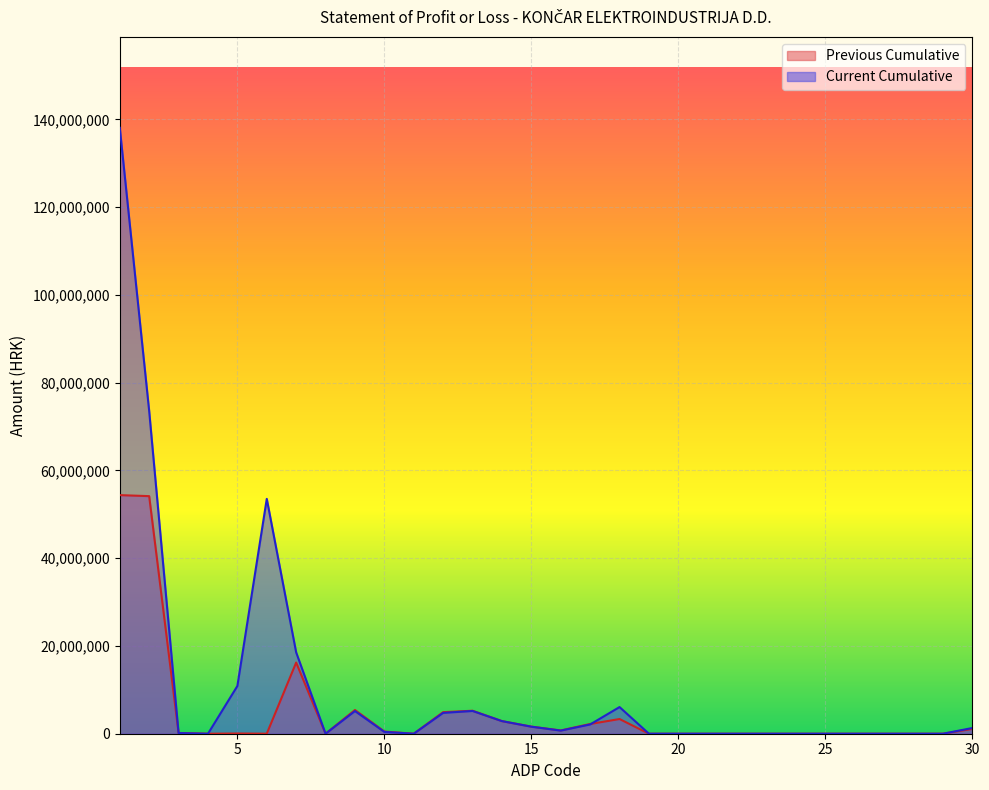

Which category has the lowest value in the Current Cumulative series?

4